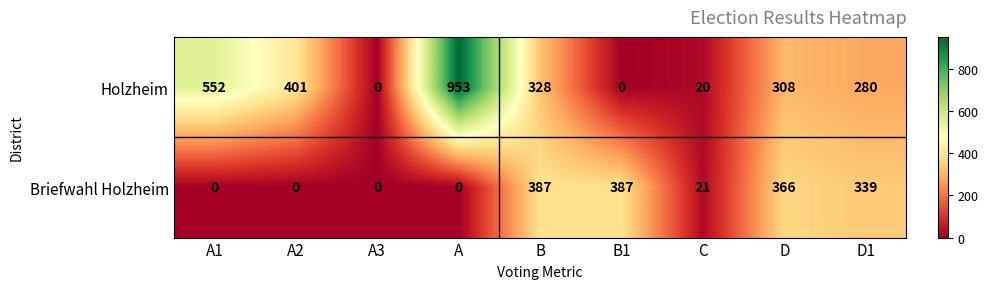

Count the number of categories in the chart.

9